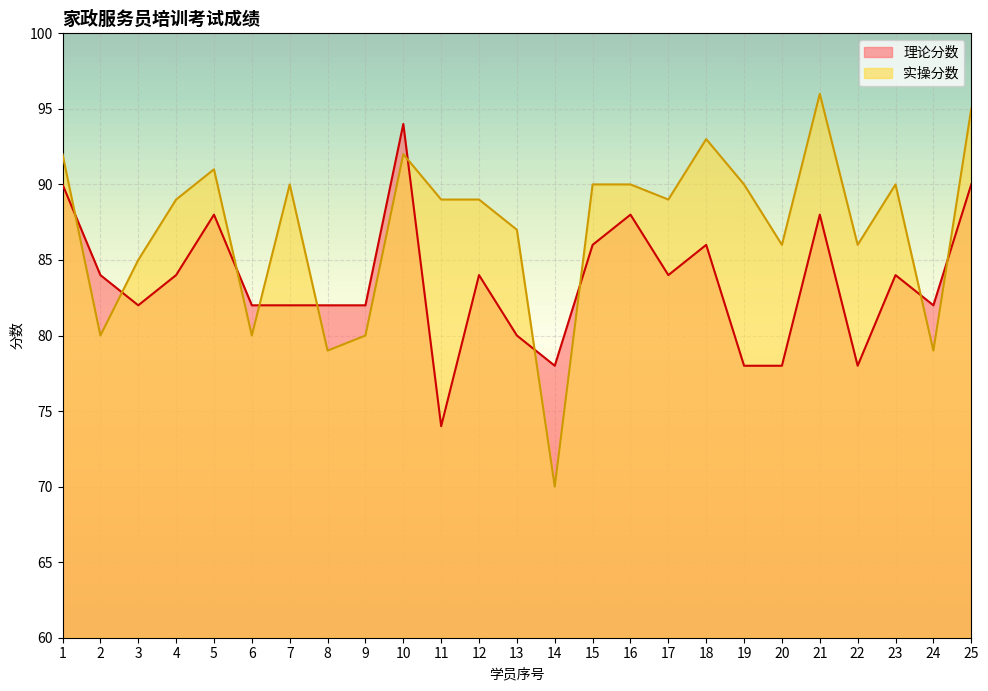

Is the value of 理论分数 at 25 greater than the value of 实操分数 at 14?

Yes